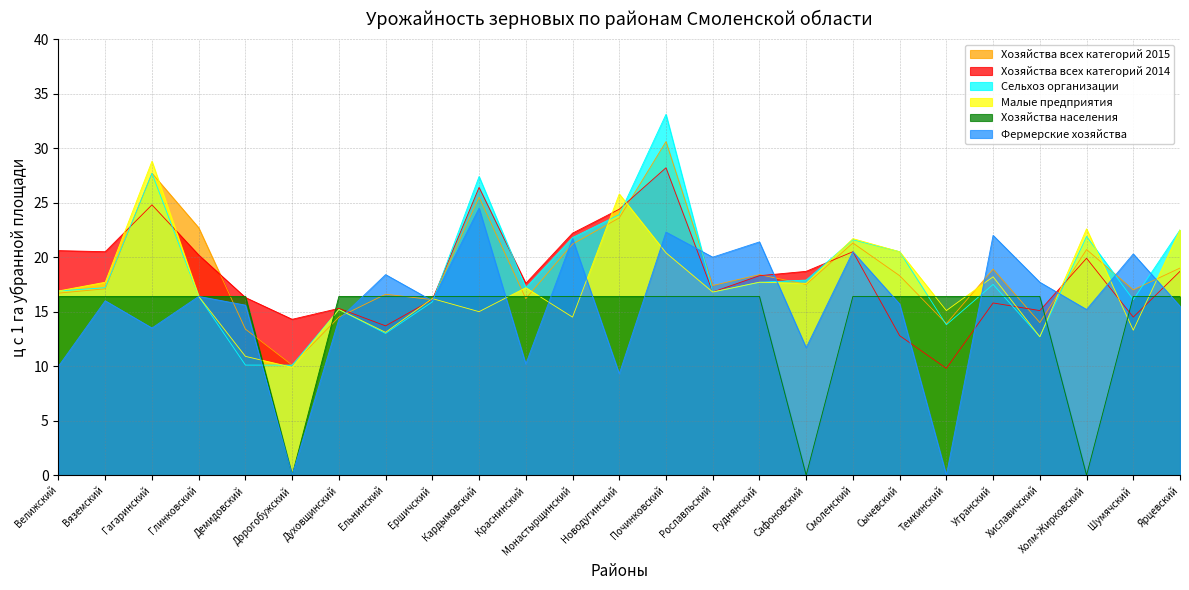

How many lines are shown in the chart?

6